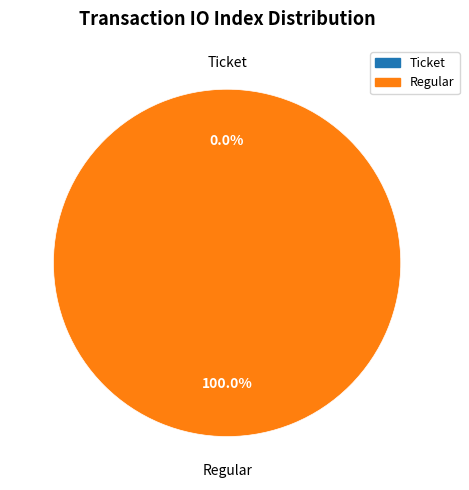

To the nearest percent, what is the difference between the largest and smallest slice percentages?

100%